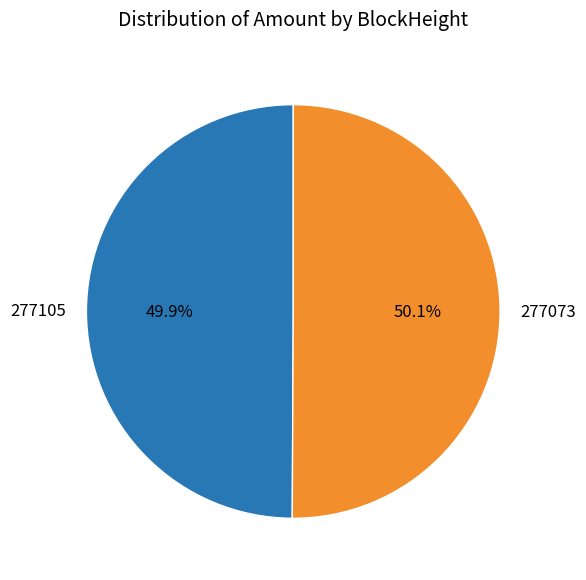

Combined, do 277073 and 277105 account for over 50%?

Yes